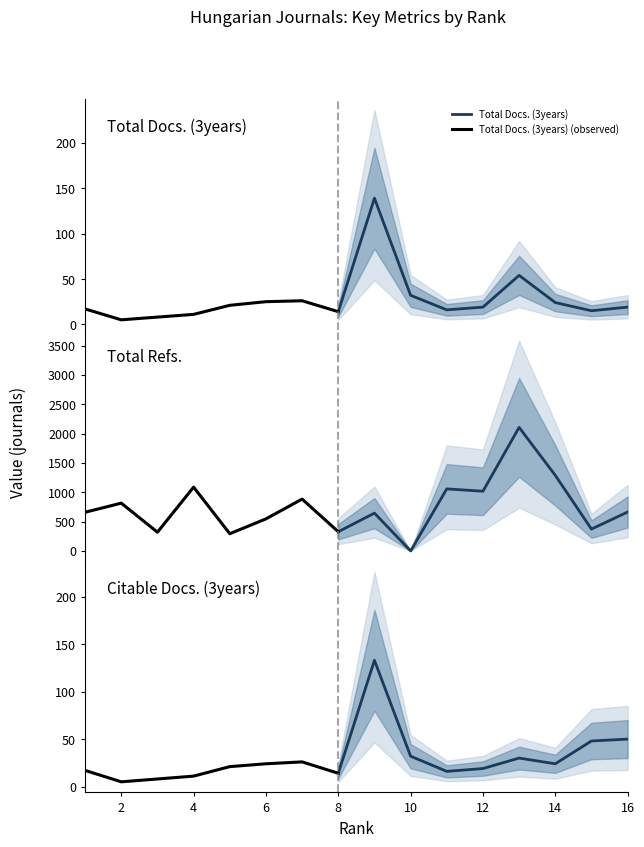

How many values in the Total Refs. series are below 663?

8